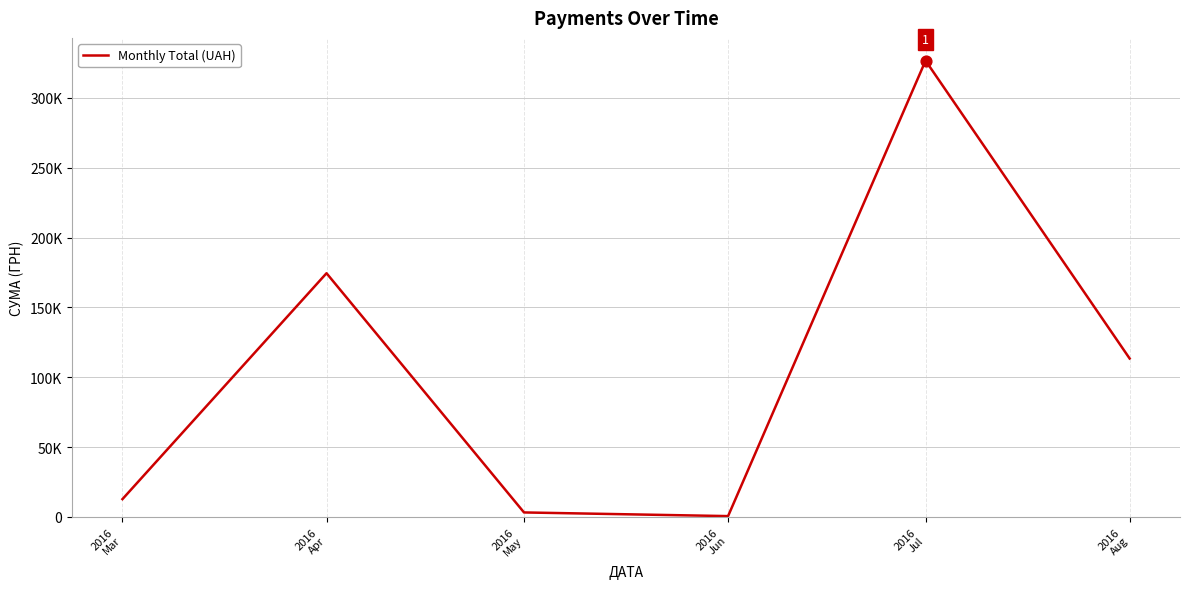

What is the change in value from 2016
Apr to 2016
May?

-171209.4